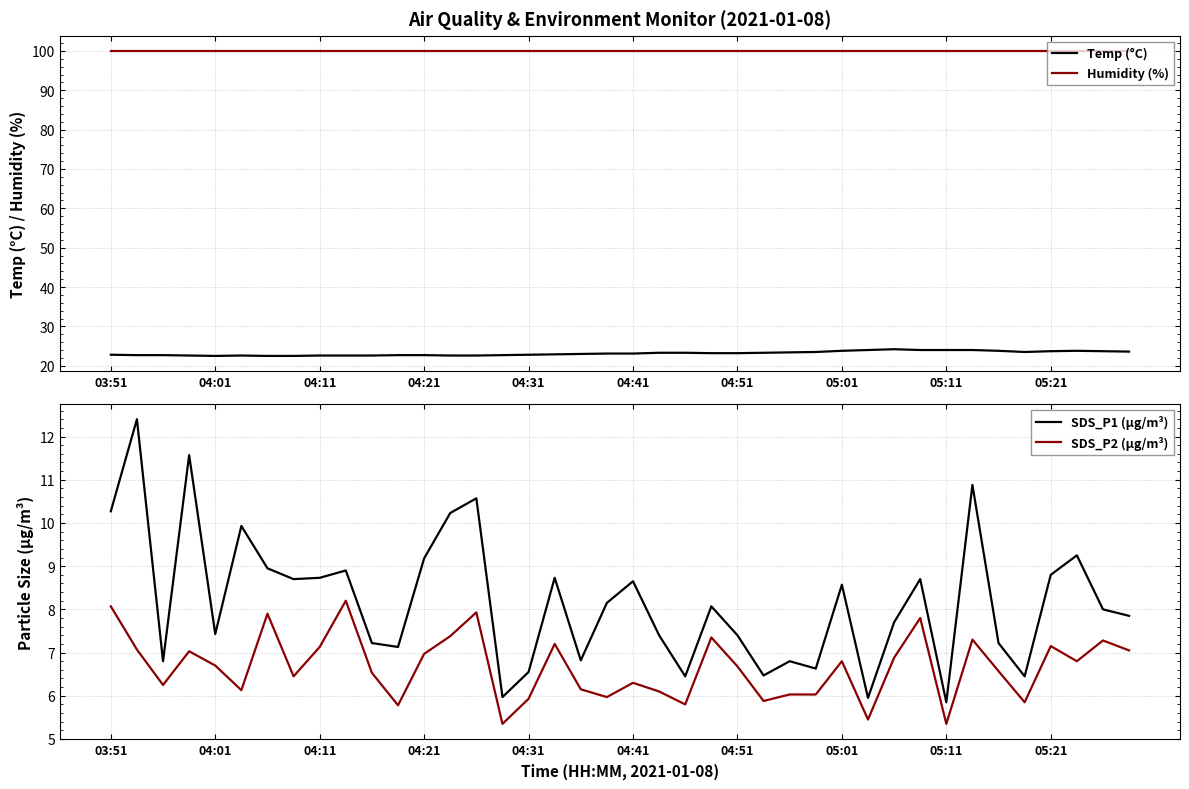

The value of Humidity (%) at 04:31 is 42.1. True or false?

False